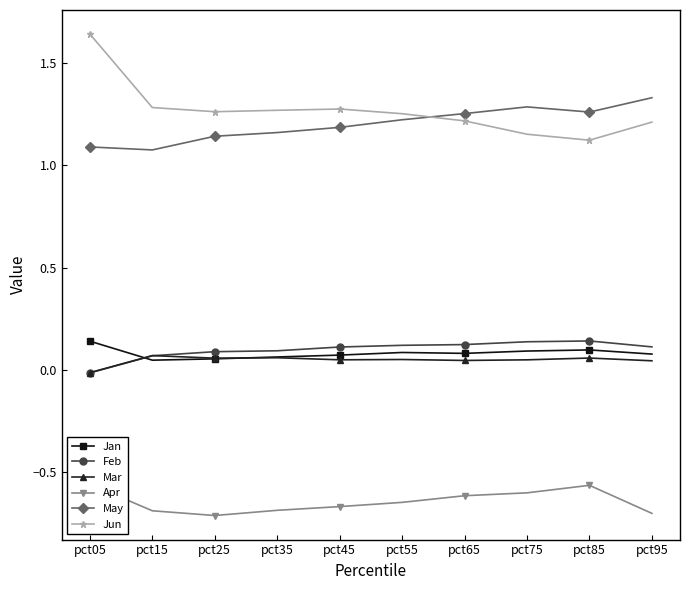

At pct85, list the series in order from smallest to largest.

Apr, Mar, Jan, Feb, Jun, May